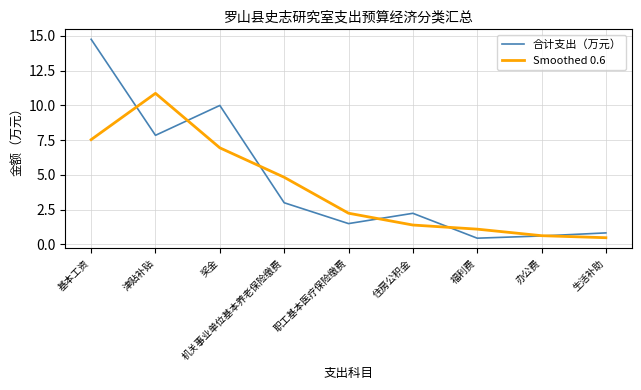

Reading left to right, list all the values displayed in this chart.

合计支出（万元）: 基本工资=14.8	津贴补贴=7.8	奖金=10.0	机关事业单位基本养老保险缴费=3.0	职工基本医疗保险缴费=1.5	住房公积金=2.2	福利费=0.4	办公费=0.6	生活补助=0.8
Smoothed 0.6: 基本工资=7.5	津贴补贴=10.9	奖金=6.9	机关事业单位基本养老保险缴费=4.8	职工基本医疗保险缴费=2.2	住房公积金=1.4	福利费=1.1	办公费=0.6	生活补助=0.5